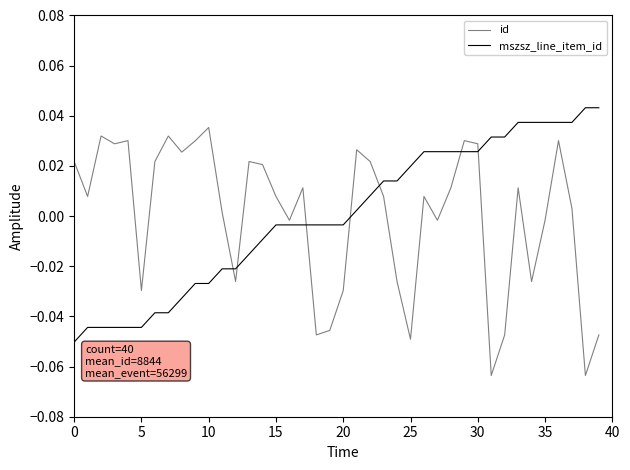

True or false: id and mszsz_line_item_id intersect in this chart.

True